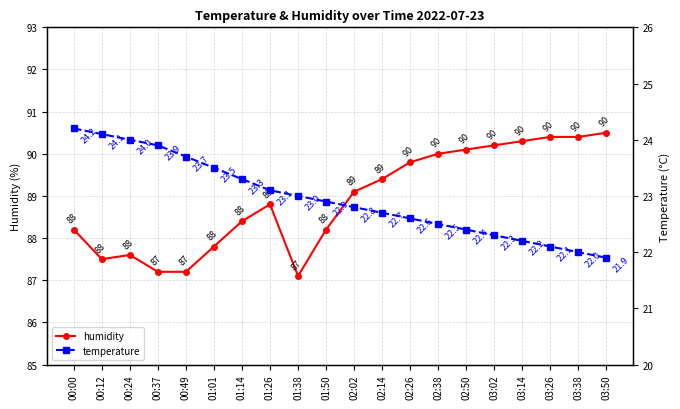

Reading left to right, list all the values displayed in this chart.

humidity: 88.2	87.5	87.6	87.2	87.2	87.8	88.4	88.8	87.1	88.2	89.1	89.4	89.8	90.0	90.1	90.2	90.3	90.4	90.4	90.5
temperature: 24.2	24.1	24.0	23.9	23.7	23.5	23.3	23.1	23.0	22.9	22.8	22.7	22.6	22.5	22.4	22.3	22.2	22.1	22.0	21.9